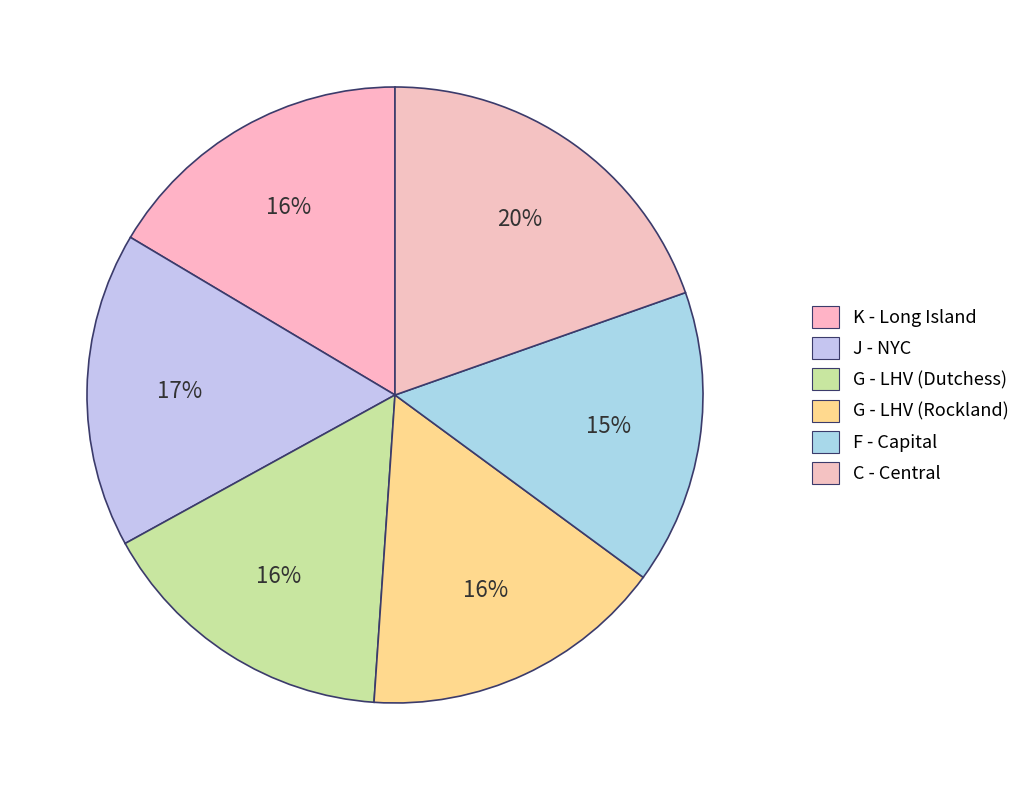

Rank the categories by value from highest to lowest.

C - Central, J - NYC, K - Long Island, G - LHV (Rockland), G - LHV (Dutchess), F - Capital